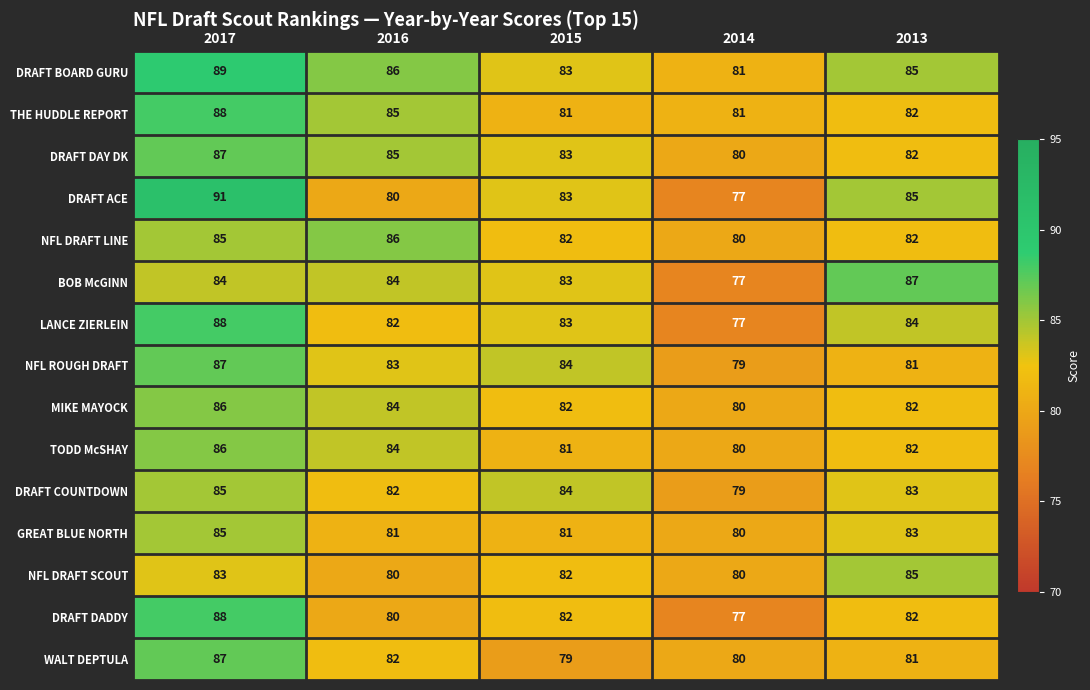

Which series has the widest spread of values?

DRAFT ACE